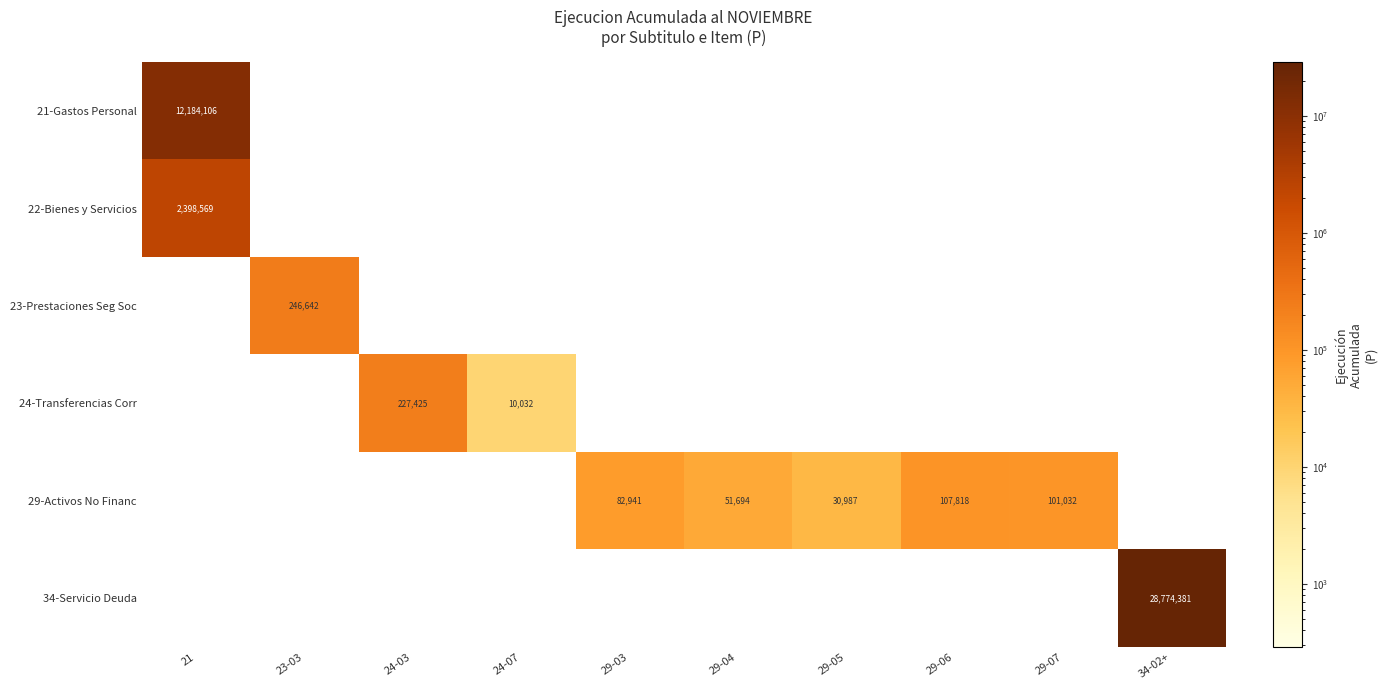

The 29-Activos No Financ series shows 107818 at 29-06. True or false?

True